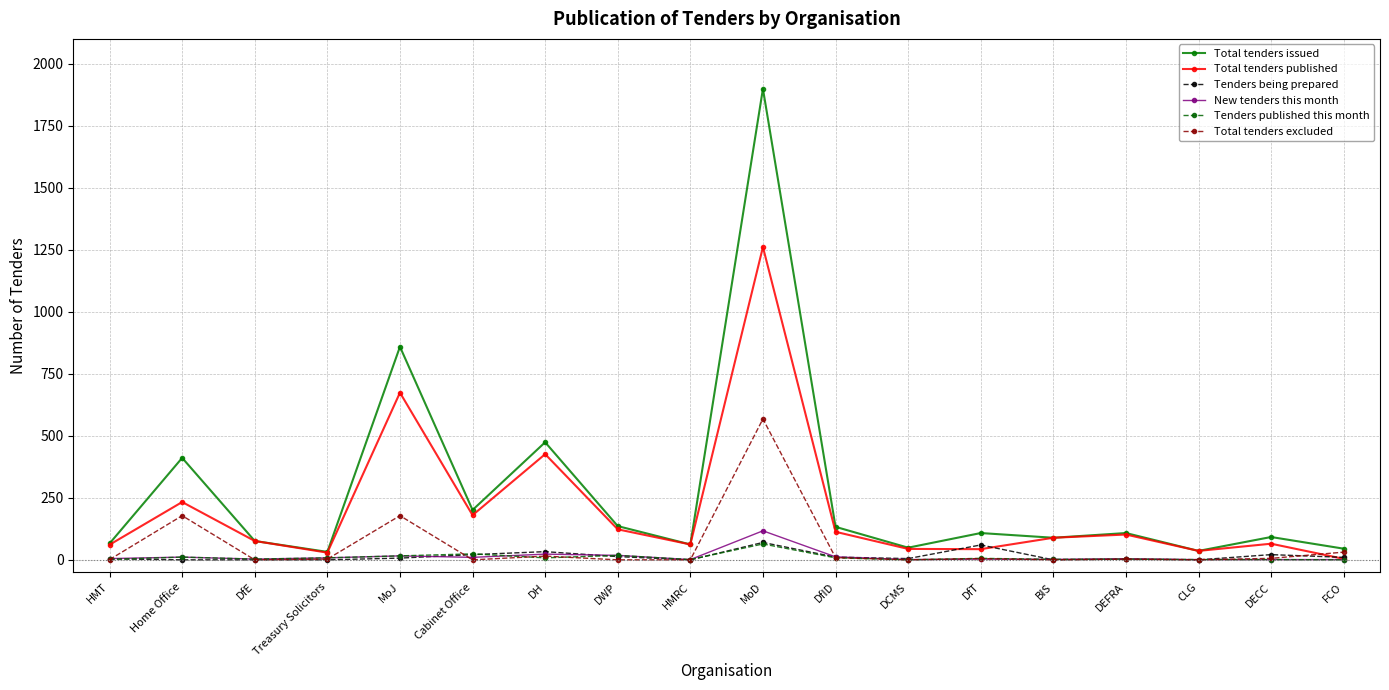

Is it true that Total tenders published equals 123 at DWP?

True